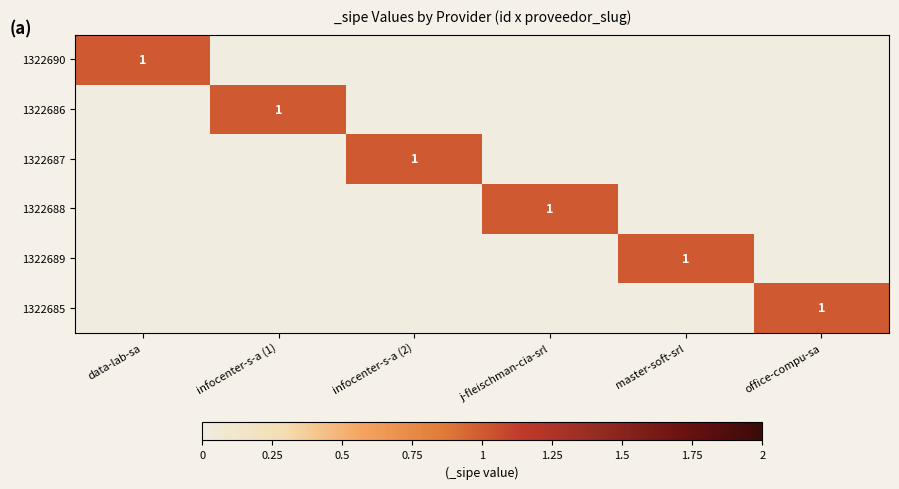

Rank the categories by 1322686 value from lowest to highest.

data-lab-sa, infocenter-s-a (2), j-fleischman-cia-srl, master-soft-srl, office-compu-sa, infocenter-s-a (1)